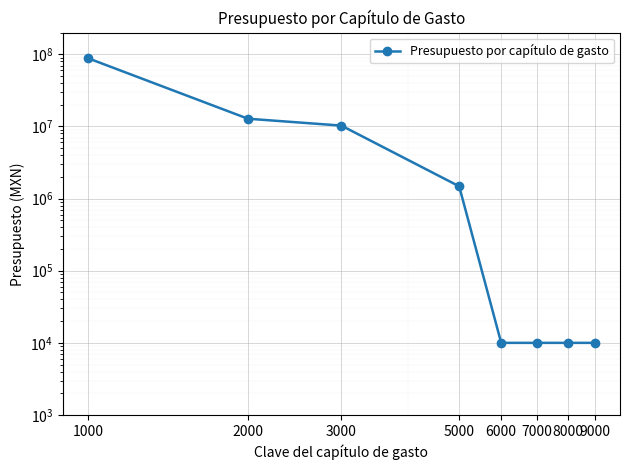

The chart shows a value of 88259795.5 at 1000. True or false?

True